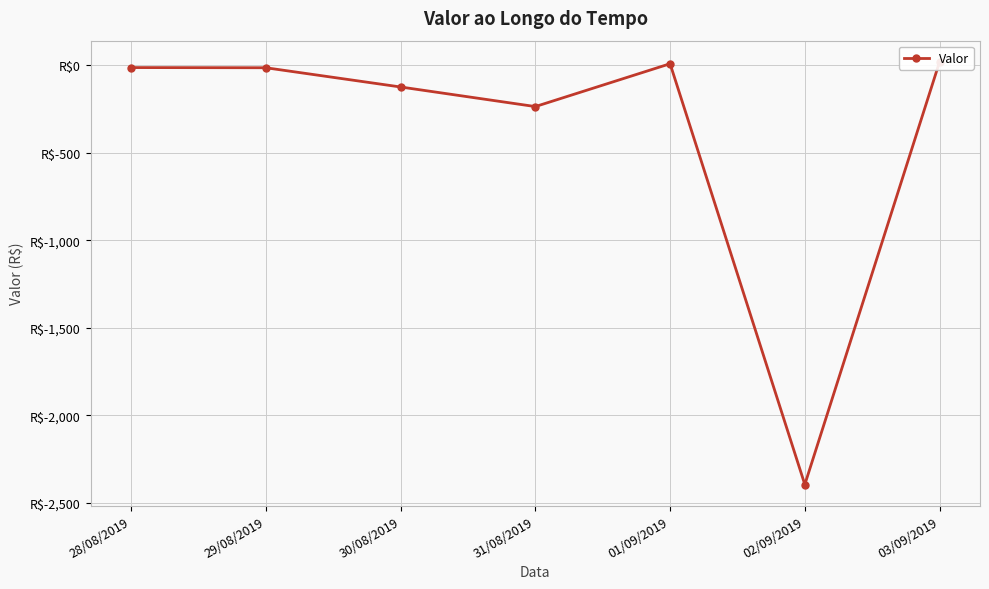

The chart shows a value of -18 at 29/08/2019. True or false?

False